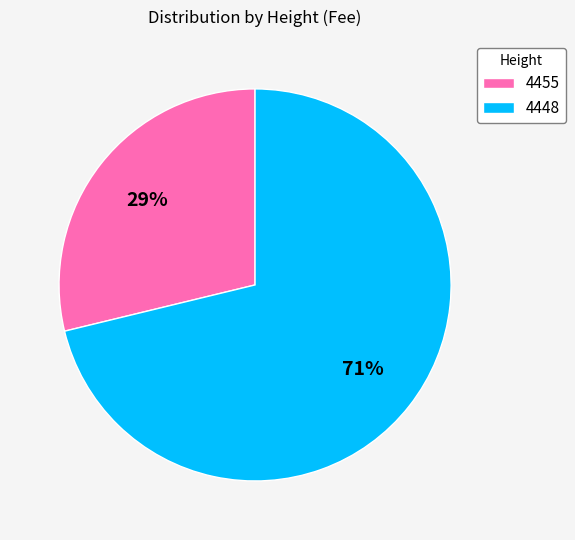

Which slice is the largest?

4448